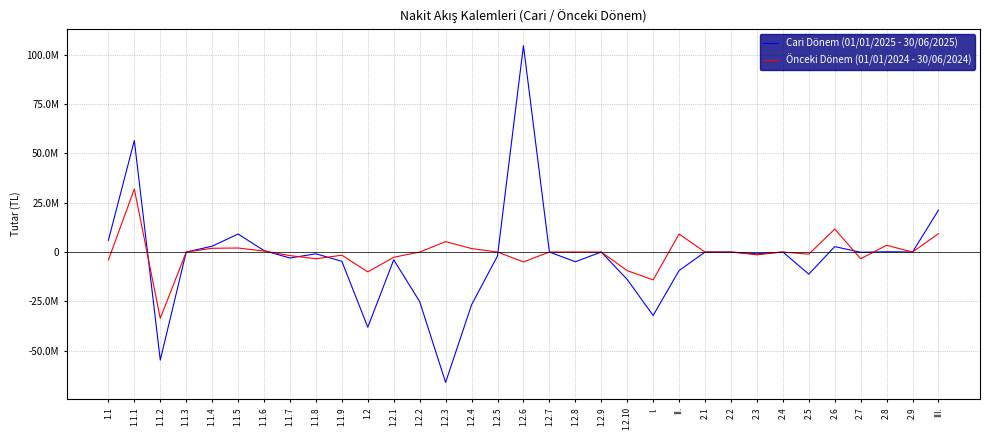

What is the value of the Önceki Dönem (01/01/2024 - 30/06/2024) point at the 14th from the left?

5259645